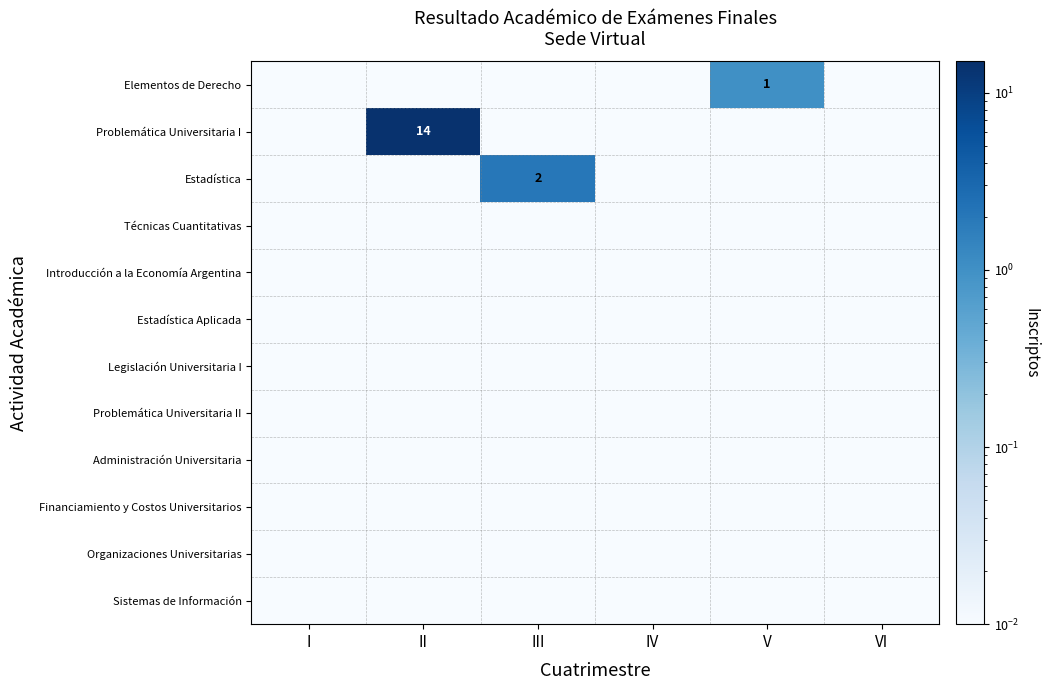

True or false: Organizaciones Universitarias has a value of 0.0 at IV.

True